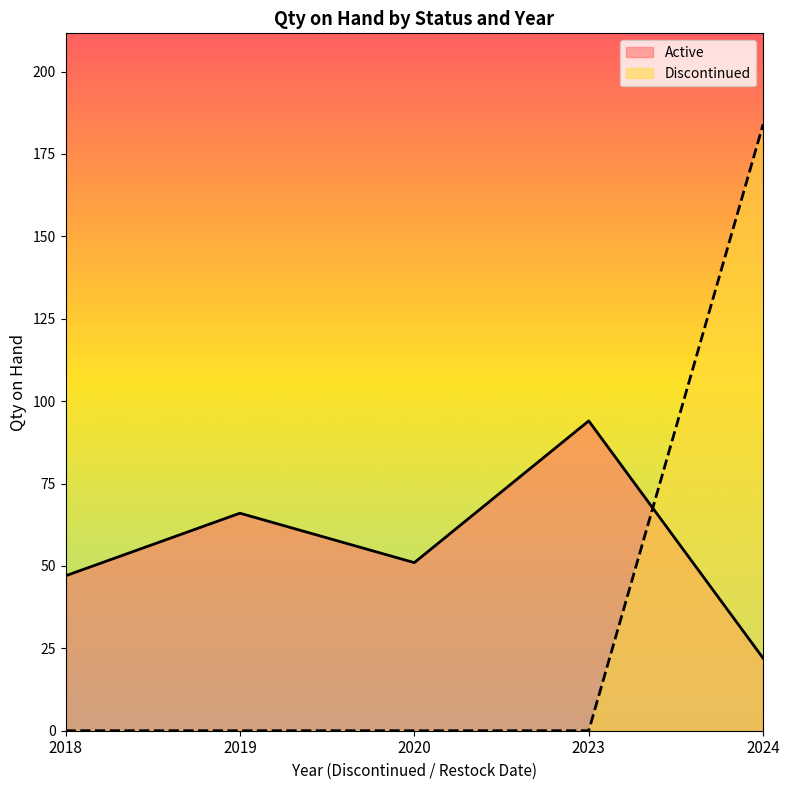

Is the value of Active at 2024/09/18 greater than the value of Discontinued at 2019/05/21?

Yes